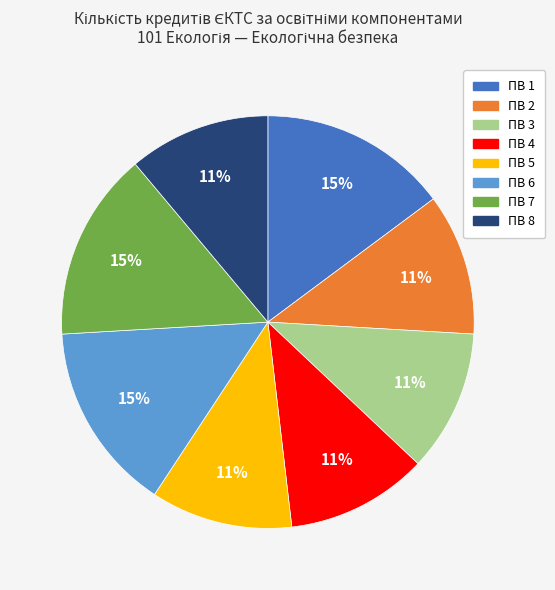

The ПВ 4 slice represents 11% of the pie. True or false?

True